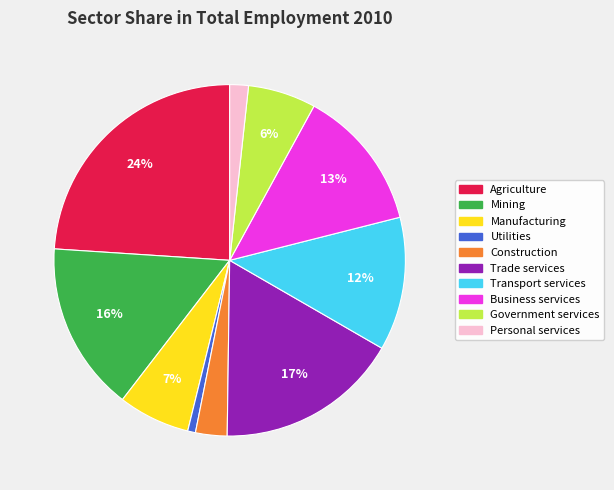

To the nearest percent, what is the difference between the largest and smallest slice percentages?

23%